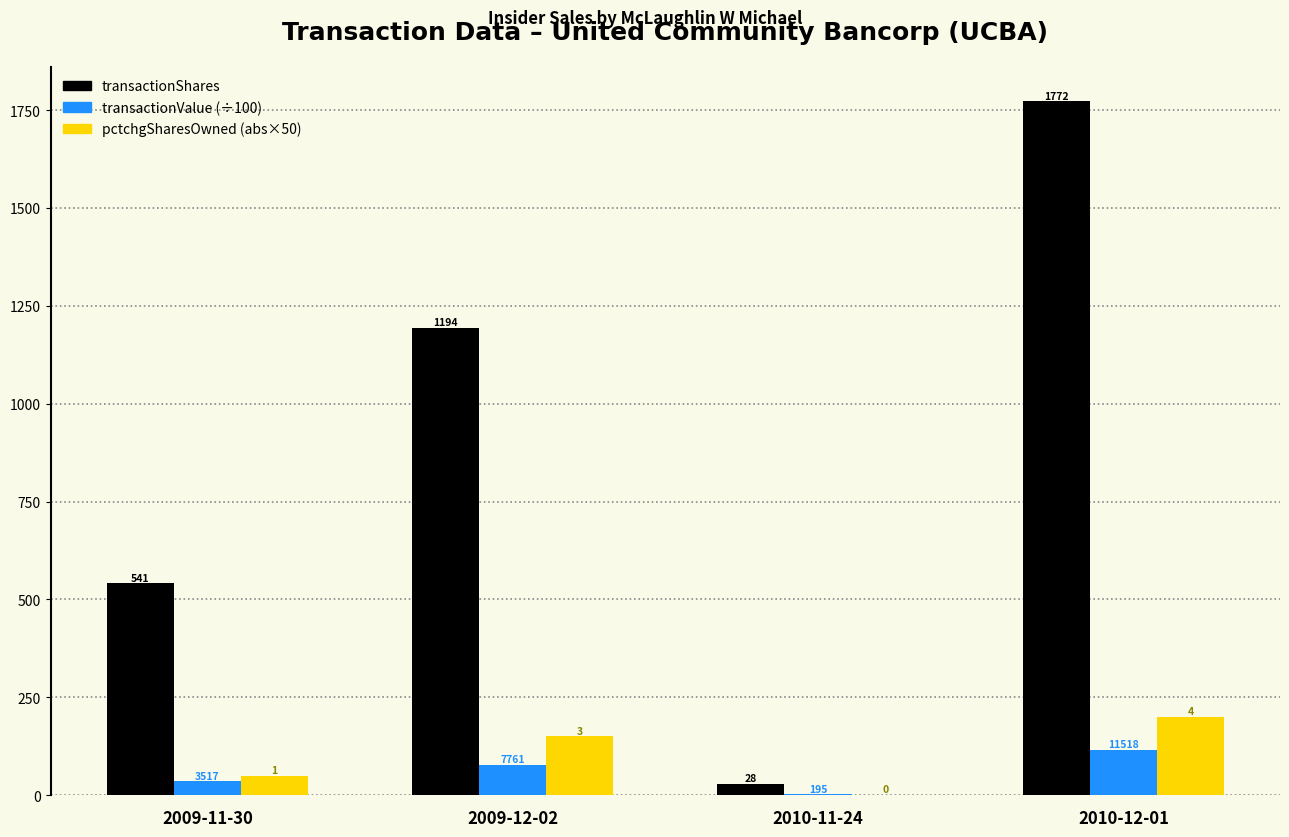

What are all the series names shown in the legend?

transactionShares, transactionValue (÷100), pctchgSharesOwned (abs×50)